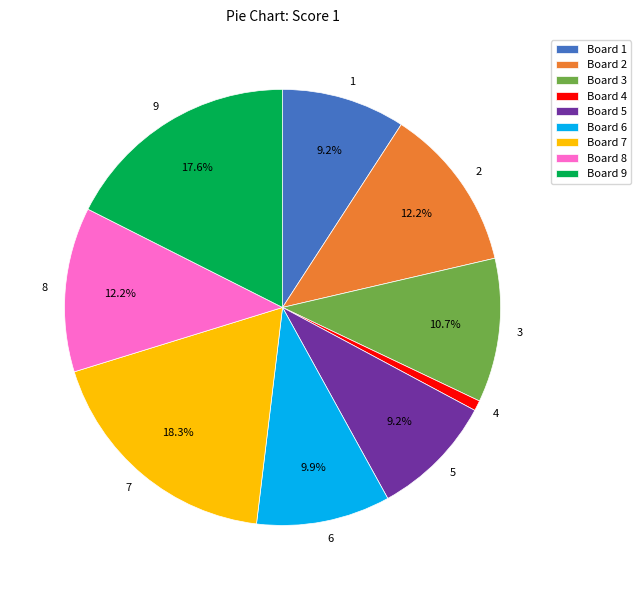

What is the ratio of the value at 2 to the value at 9?

0.7